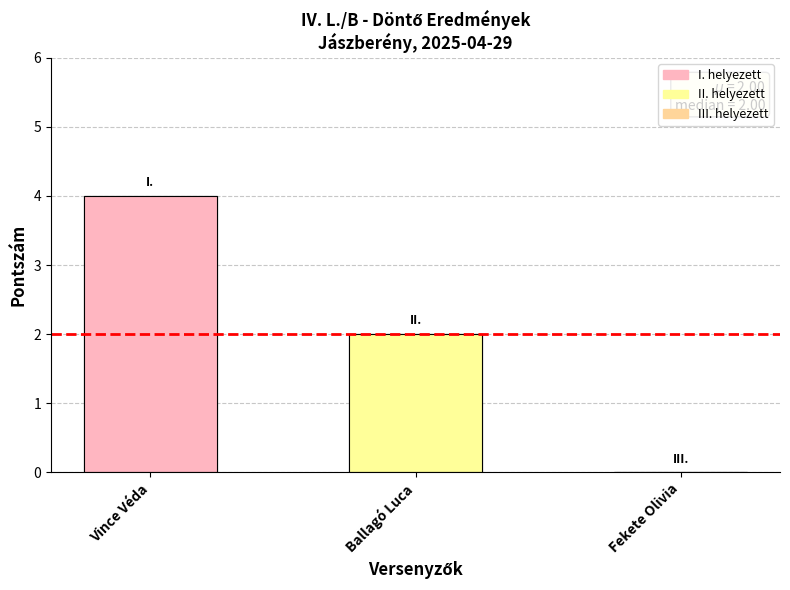

List the labels in order of value, largest first.

Vince Véda, Ballagó Luca, Fekete Olivia